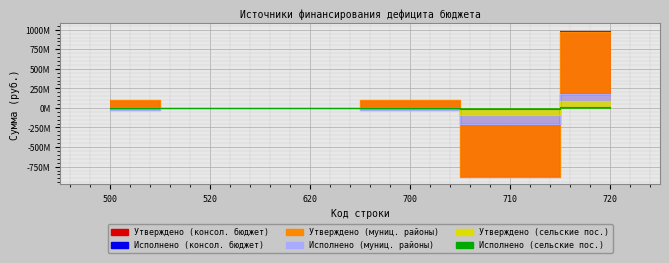

How many data points does each series have?

6